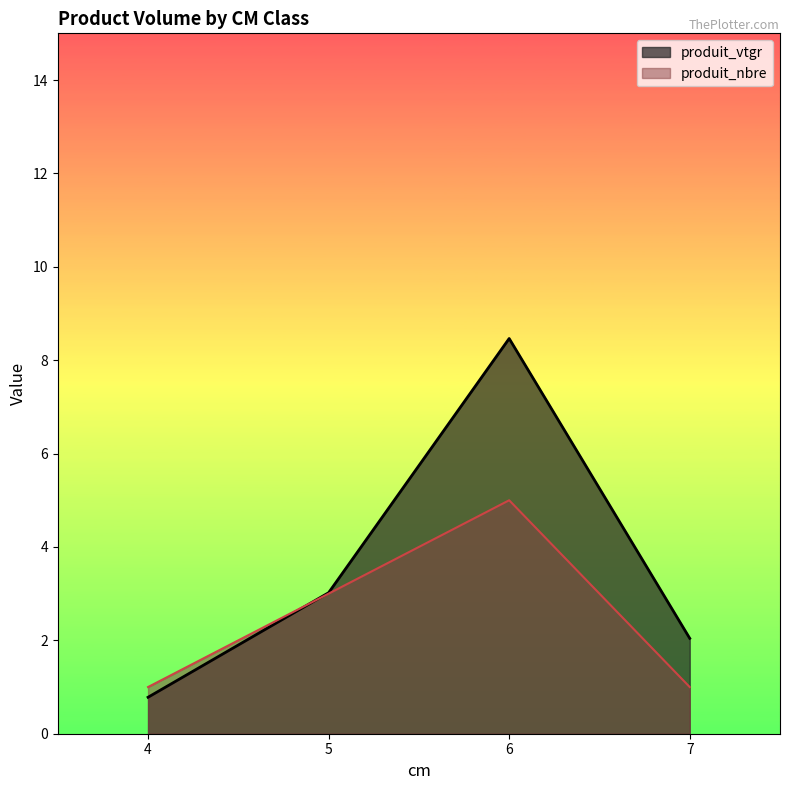

How many intersections are there between produit_nbre and produit_vtgr?

1